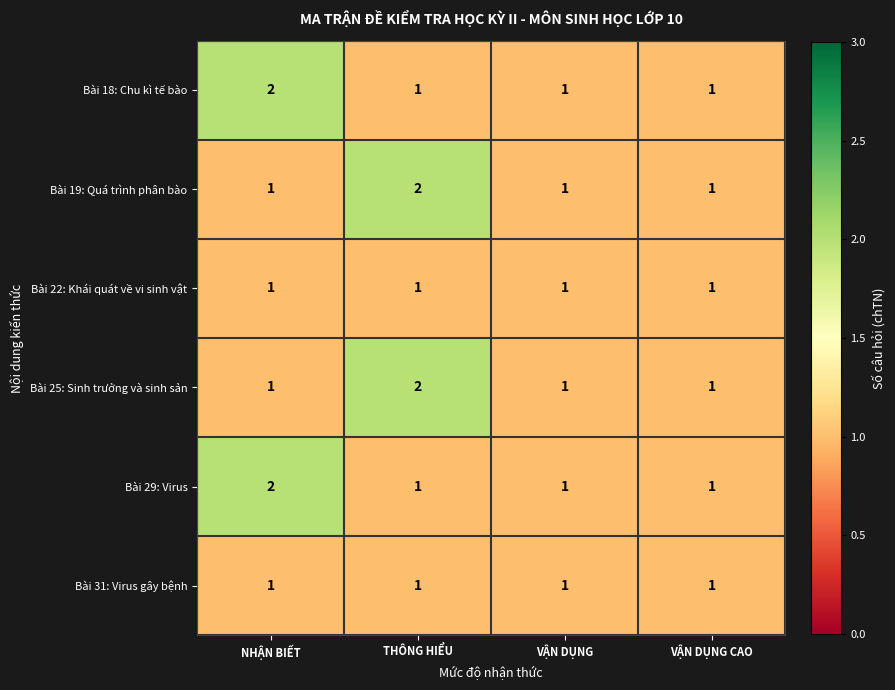

Count the Bài 25: Sinh trưởng và sinh sản values in the range 1 to 2.

4